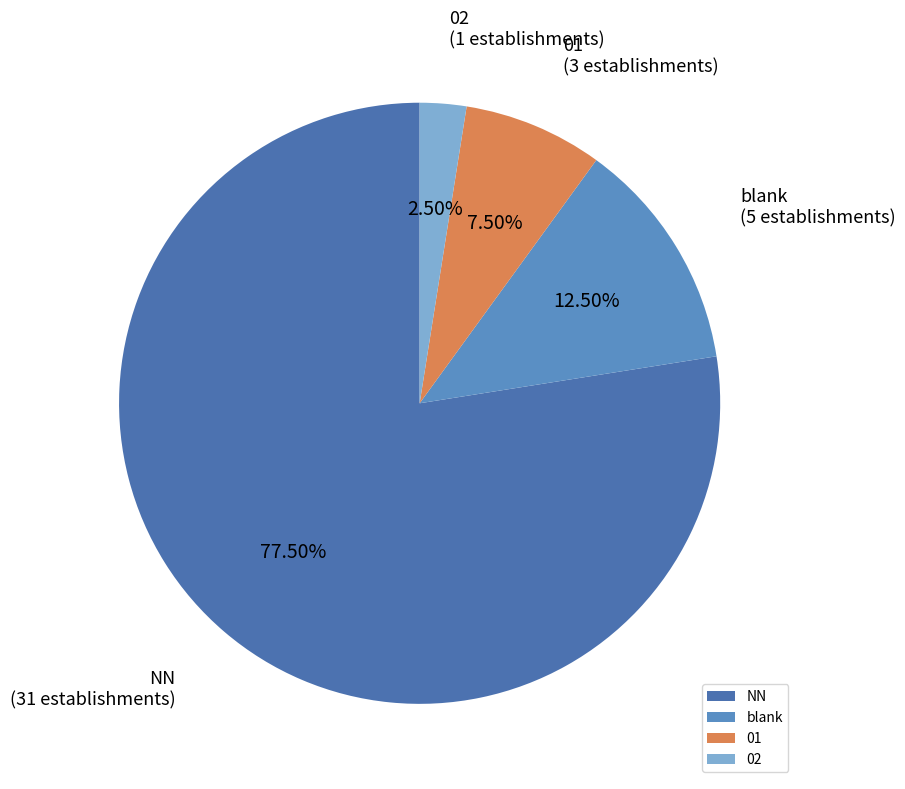

Approximately how many times larger is the value at blank compared to 02?

5.0